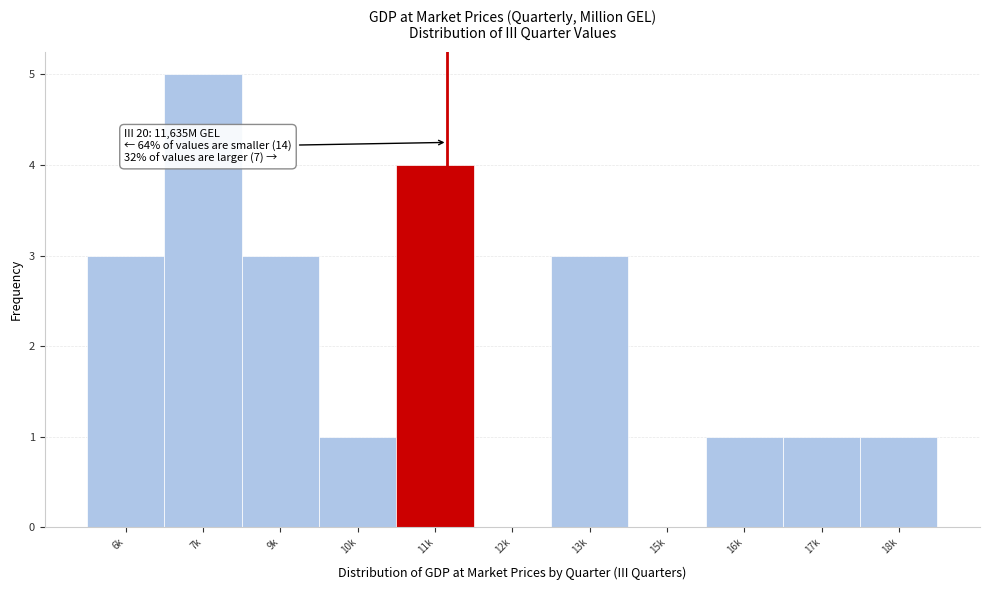

Reading left to right, what are all the values shown in this chart?

6k=3	7k=5	9k=3	10k=1	11k=4	12k=0	13k=3	15k=0	16k=1	17k=1	18k=1